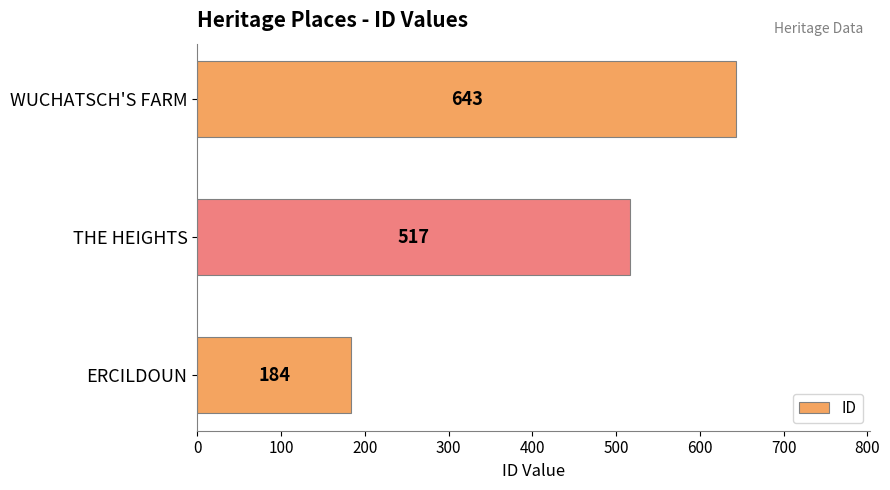

How many distinct data groups are displayed?

1